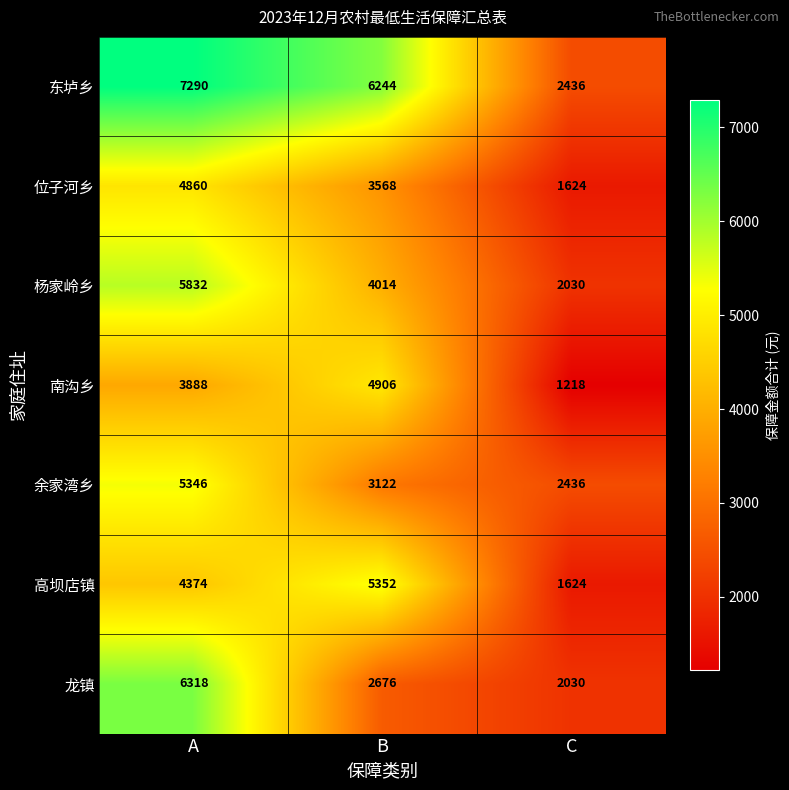

The 杨家岭乡 series shows 7920 at A. True or false?

False